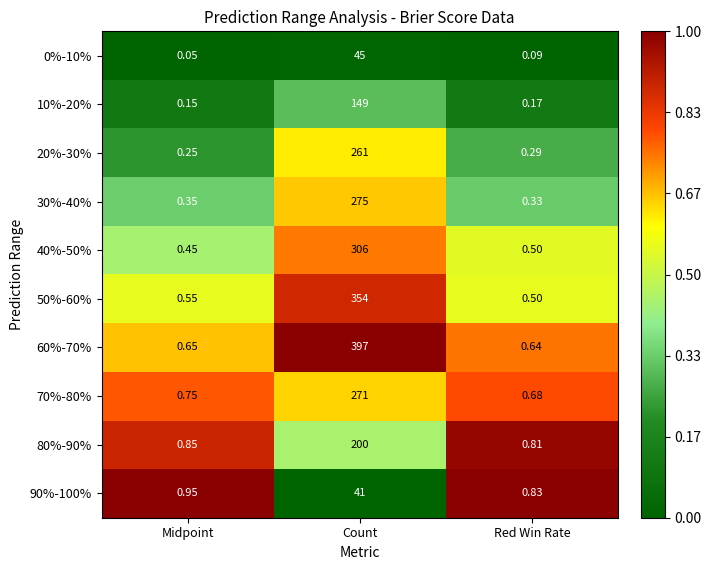

Which category has the highest value across all series?

Count